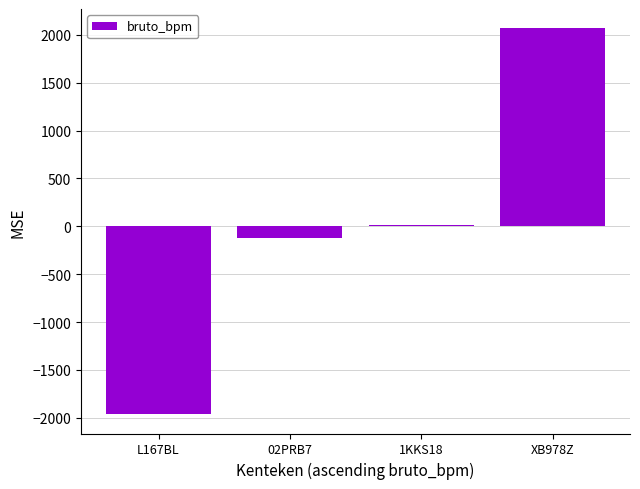

What is the change in value from L167BL to 02PRB7?

+1837.0